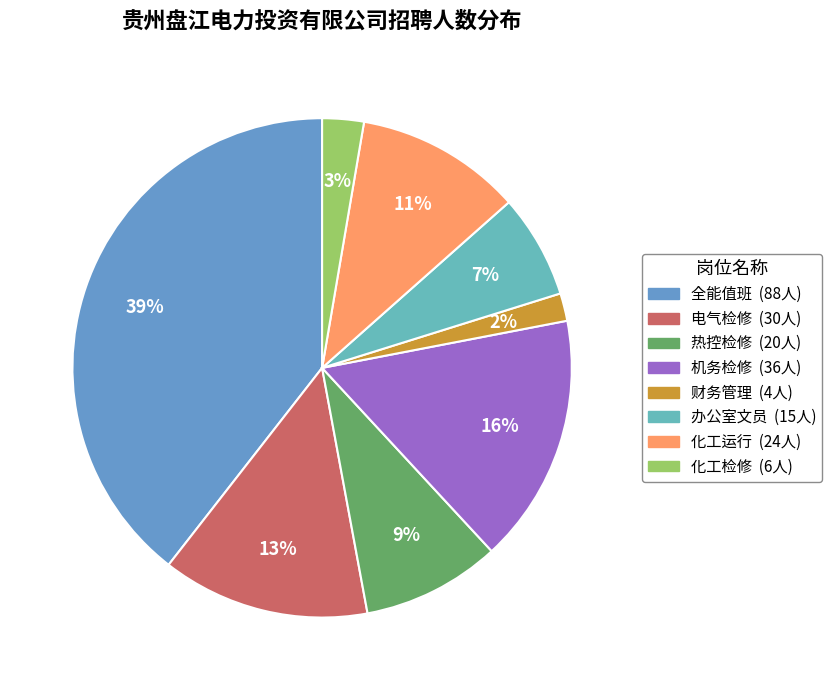

Rank the categories by value from highest to lowest.

全能值班, 机务检修, 电气检修, 化工运行, 热控检修, 办公室文员, 化工检修, 财务管理